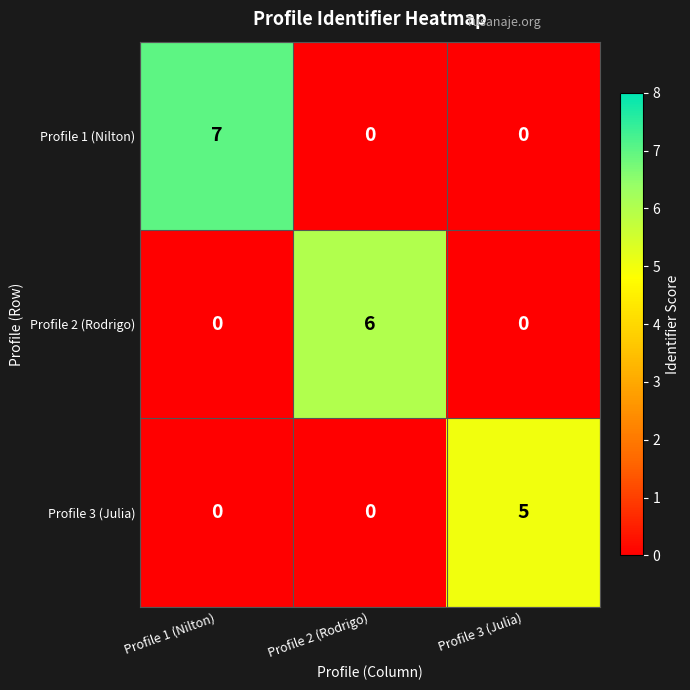

Count the Profile 1 (Nilton) values in the range 0 to 7.

3